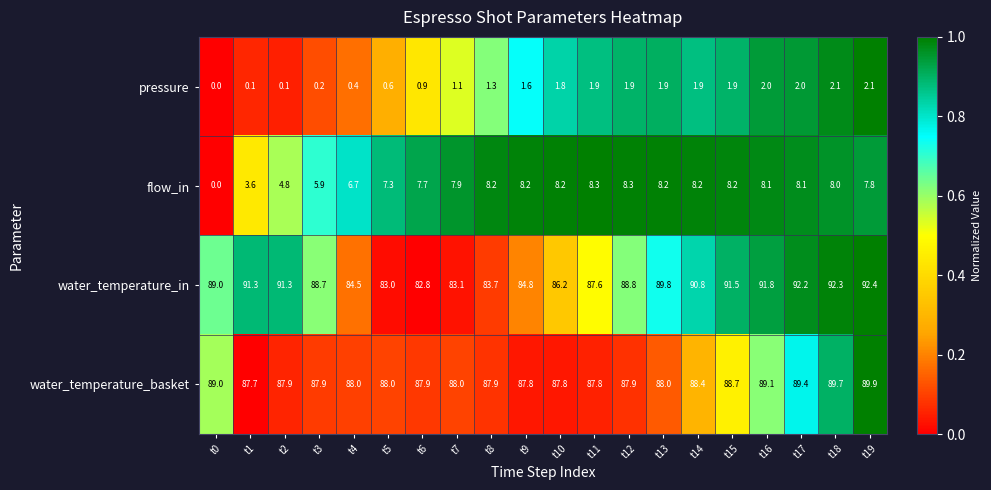

What is the difference between the highest and lowest values at t4?

87.6